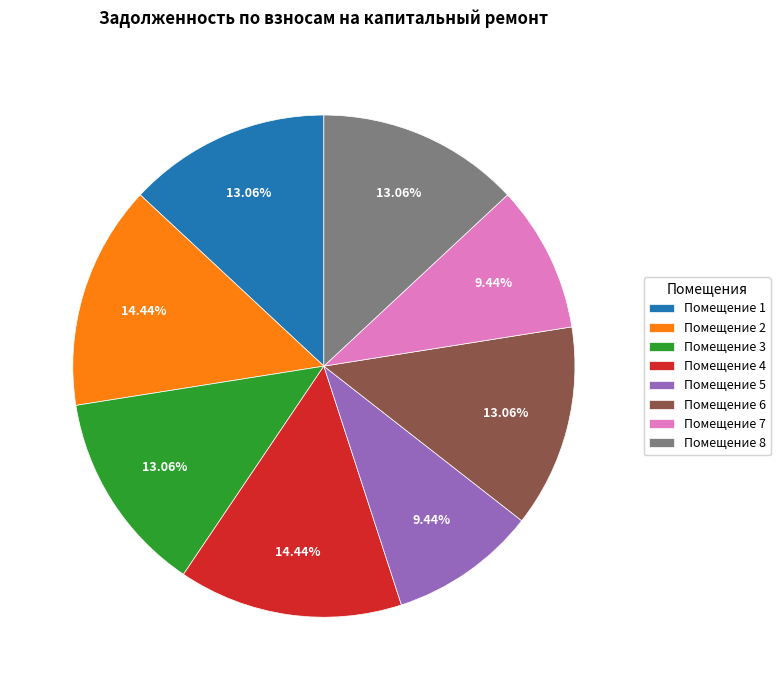

Combined, do Помещение 4 and Помещение 1 account for over 50%?

No